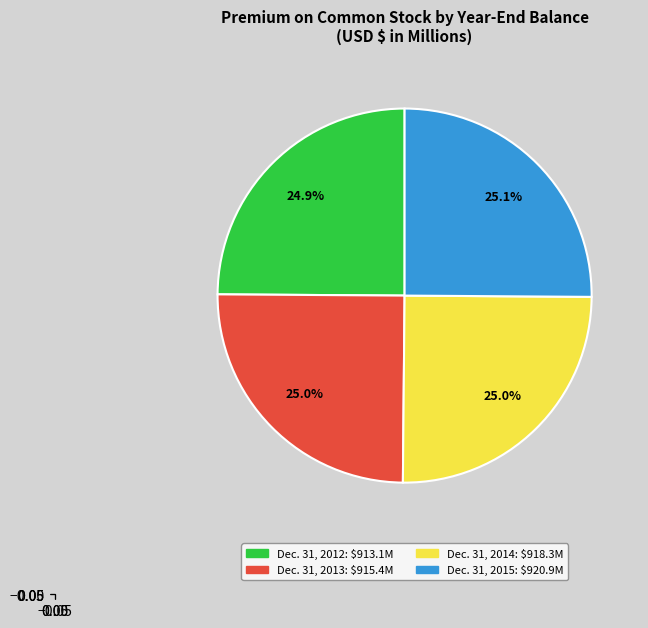

Does any single category account for the majority?

No